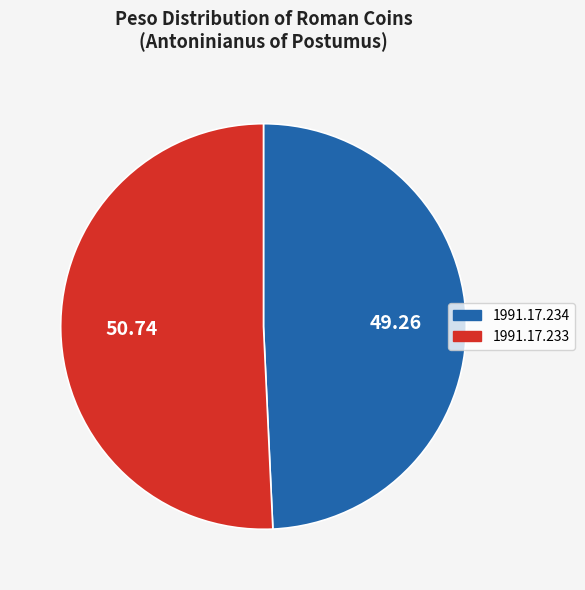

What is the majority slice?

1991.17.233